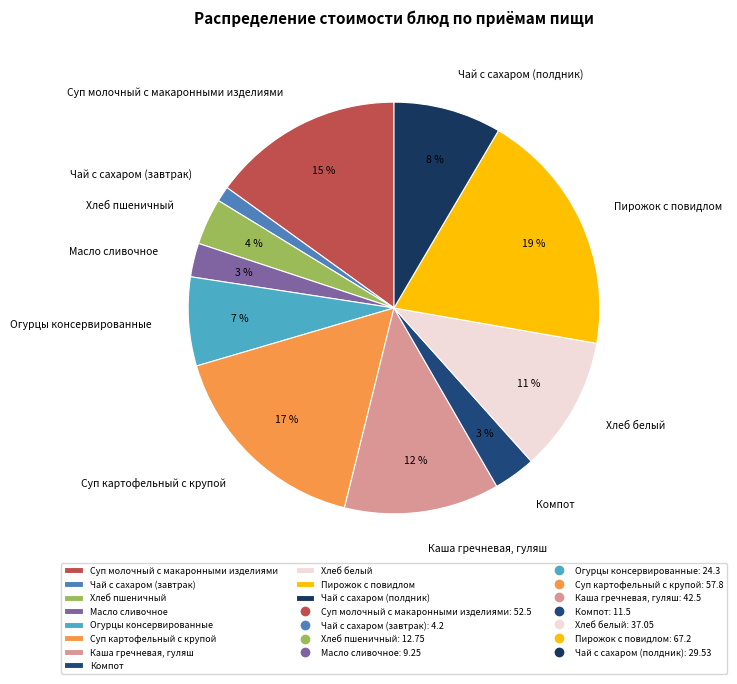

To the nearest percent, what is the difference between the largest and smallest slice percentages?

18%